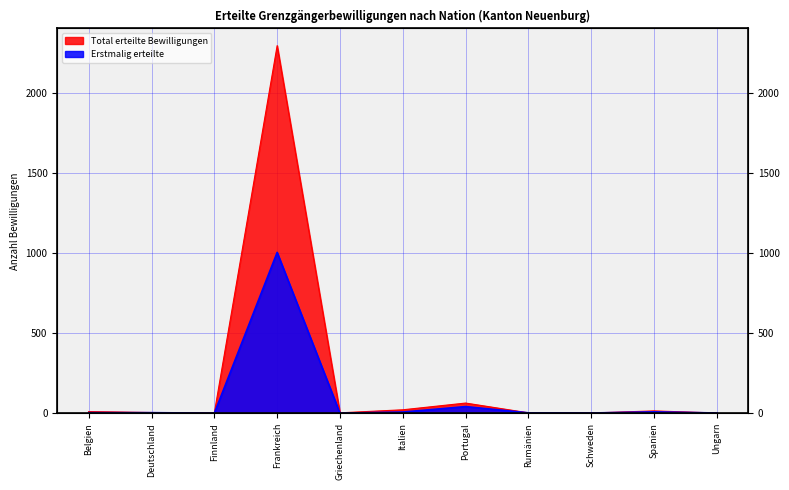

At which label does Erstmalig erteilte first exceed 3?

Frankreich